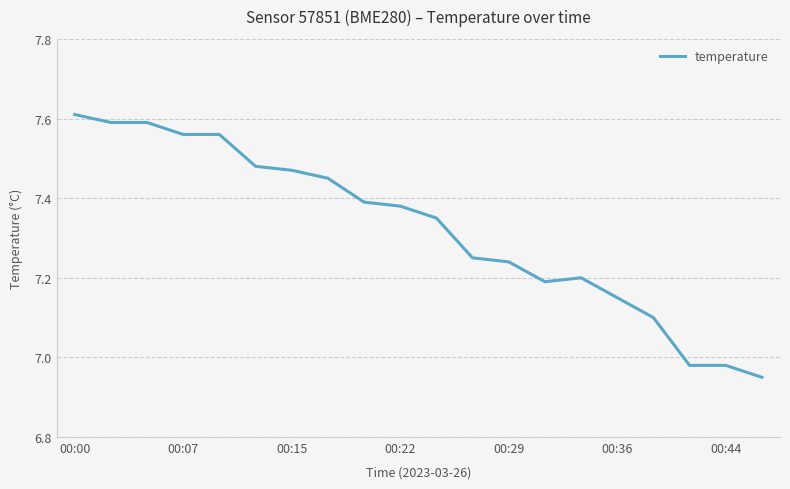

What is the difference between the maximum and minimum values?

0.7